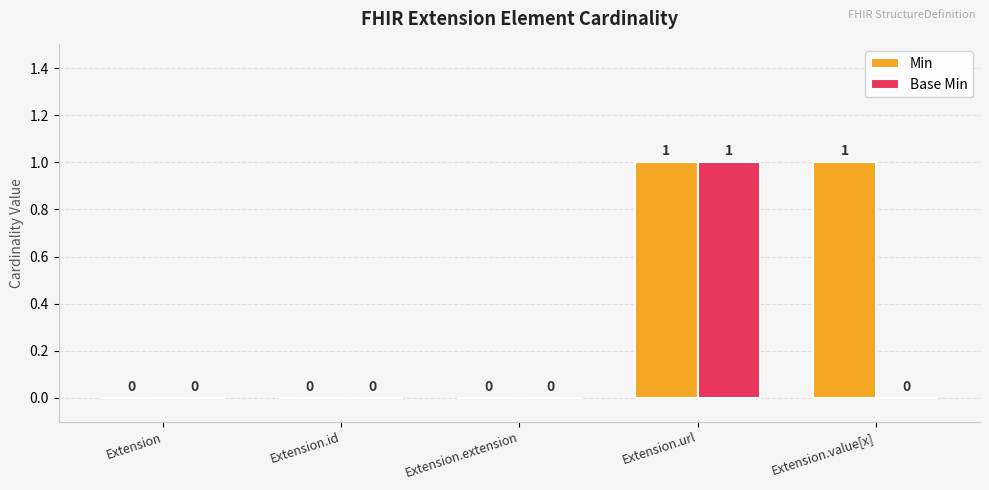

How many groups of bars are there?

5